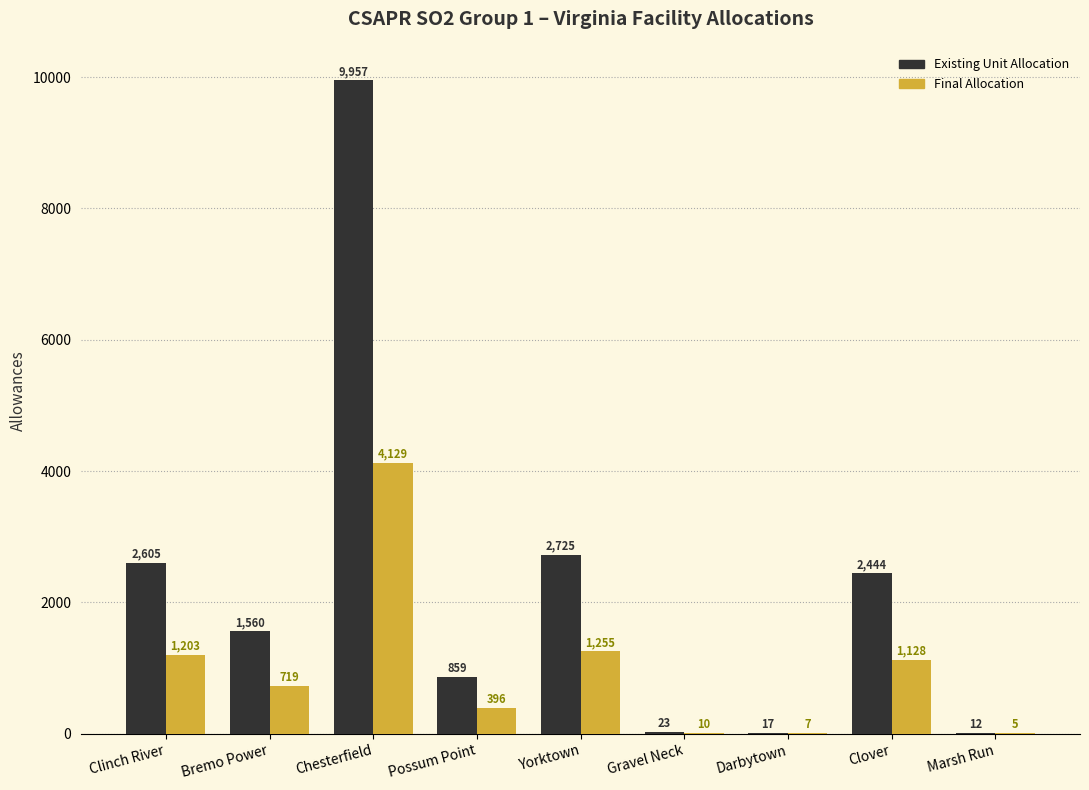

What is the sum of all Existing Unit Allocation values?

20202